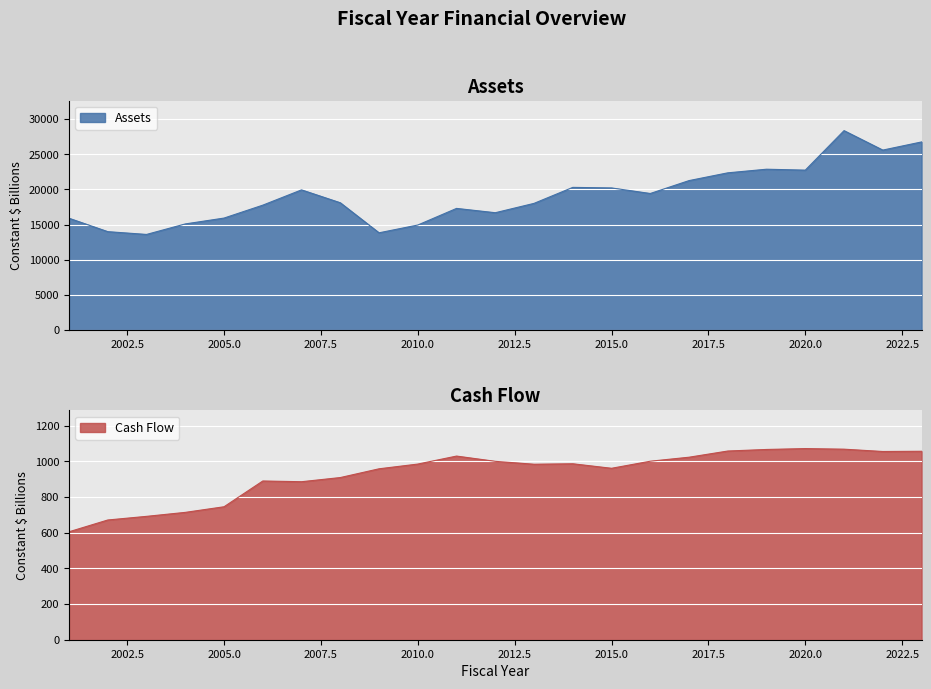

Where does the Assets series first go above 18106?

2007